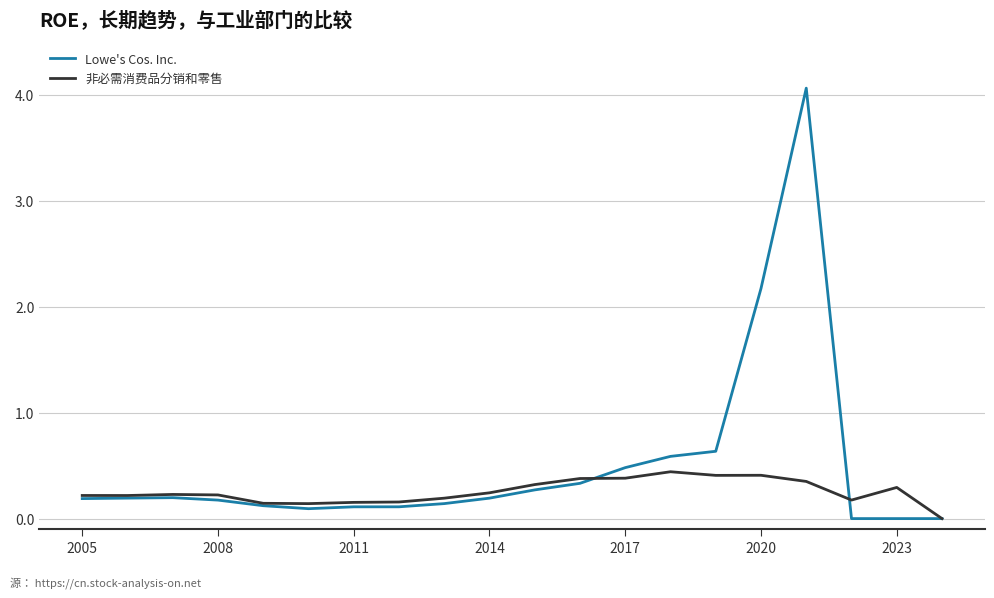

Which series has the largest total across all categories?

Lowe's Cos. Inc.